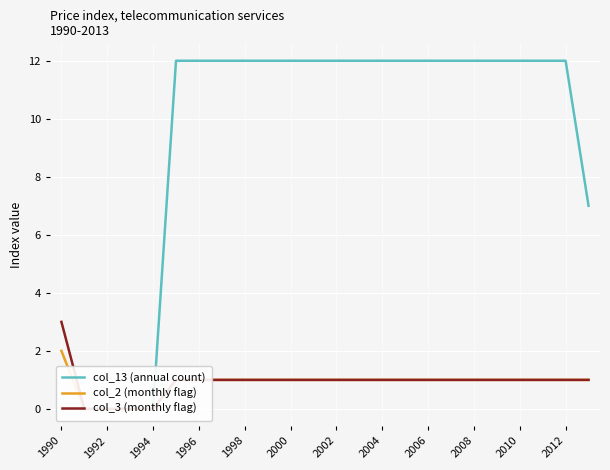

What is the difference between the maximum and minimum values in the col_2 (monthly flag) series?

2